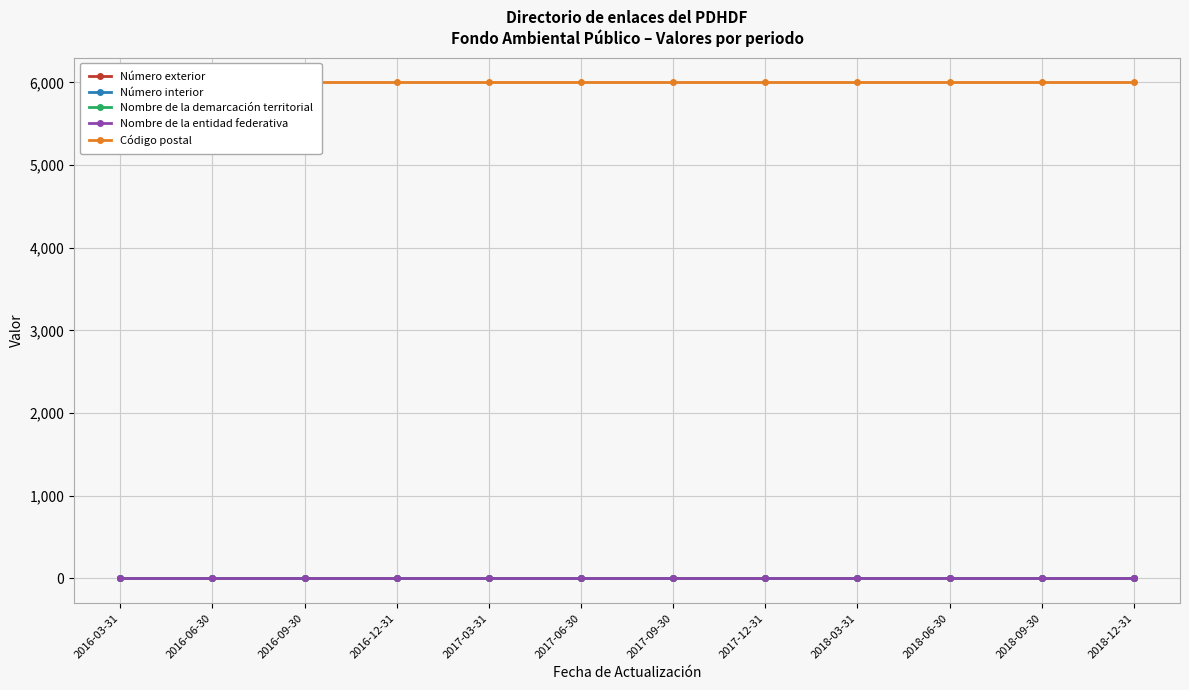

Which series has the largest total across all categories?

Código postal